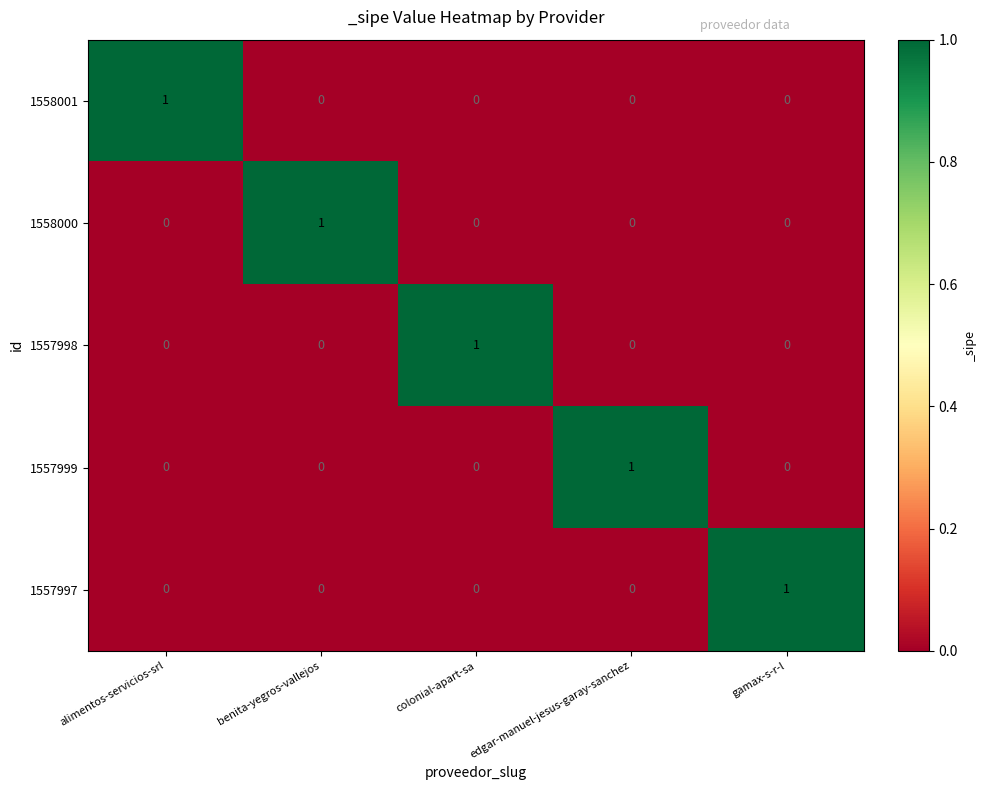

Is it true that 1557997 equals 1 at gamax-s-r-l?

True